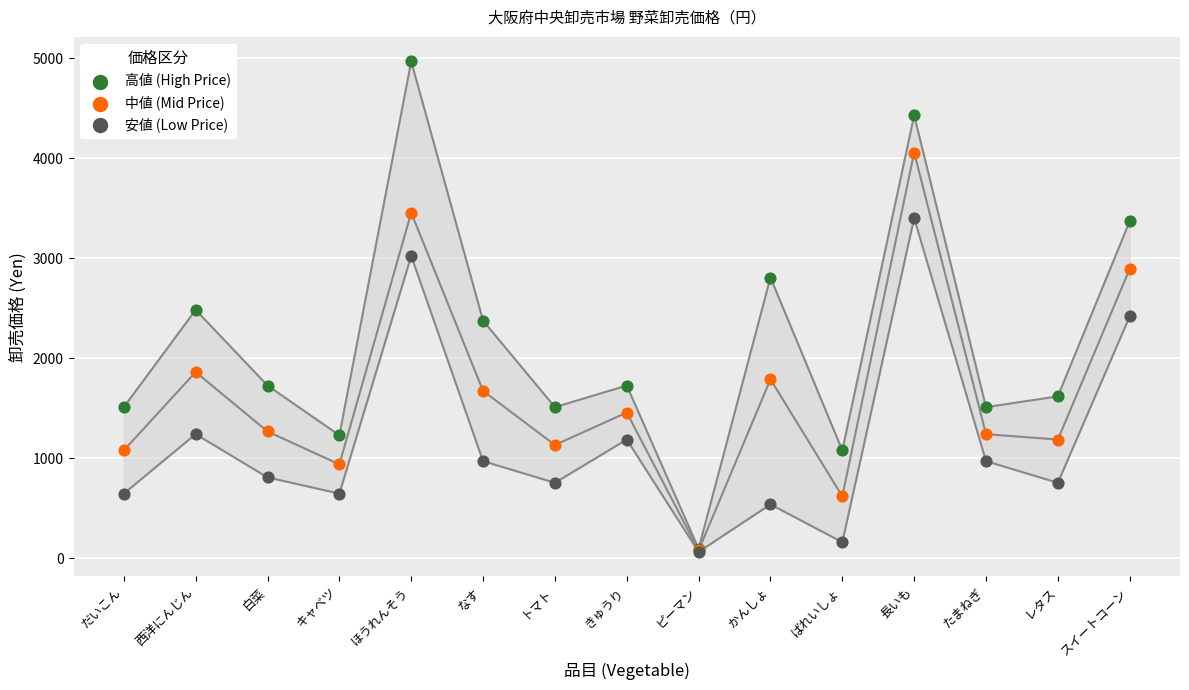

Which series has the widest spread of Y values?

高値 (High Price)